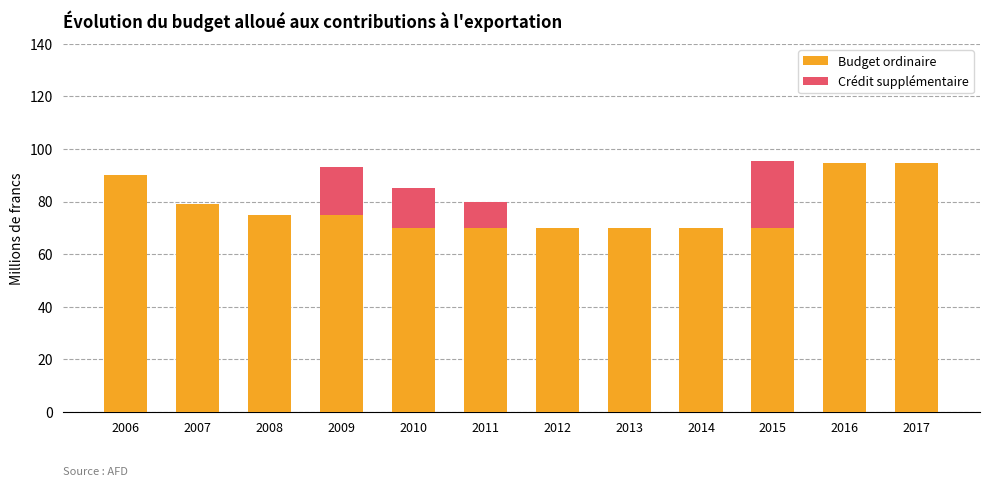

Where is Budget ordinaire nearest to the value 82?

2007